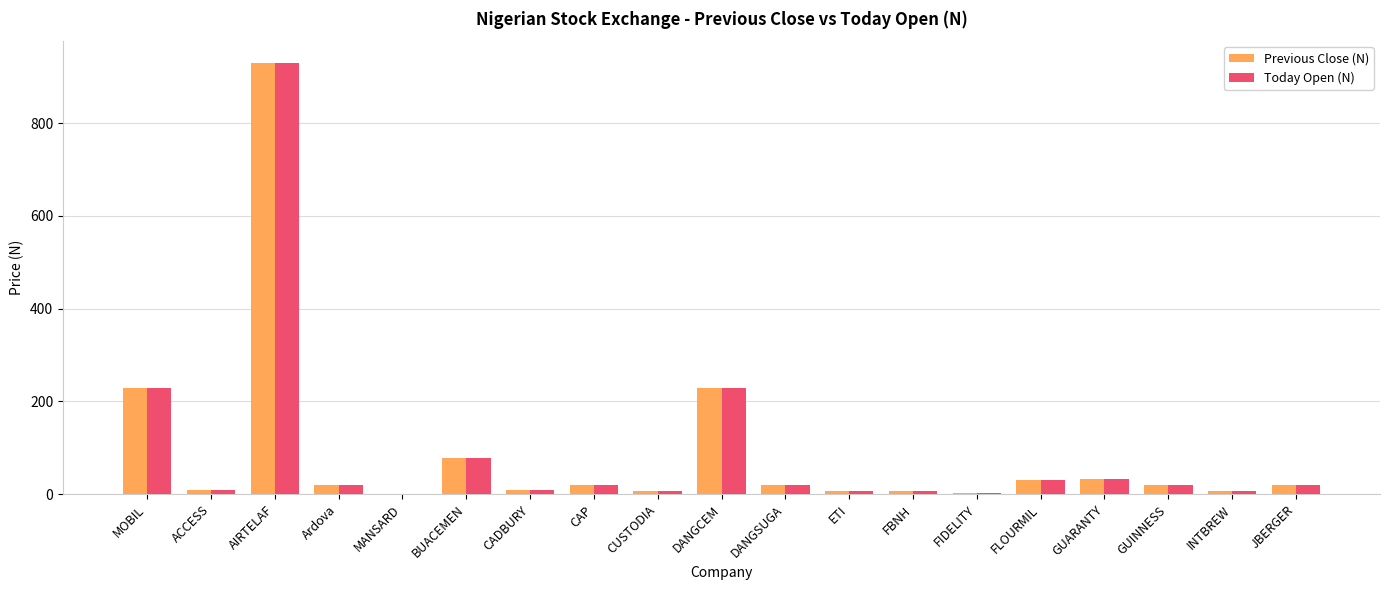

Are the bars grouped side by side (vs. stacked)?

Yes